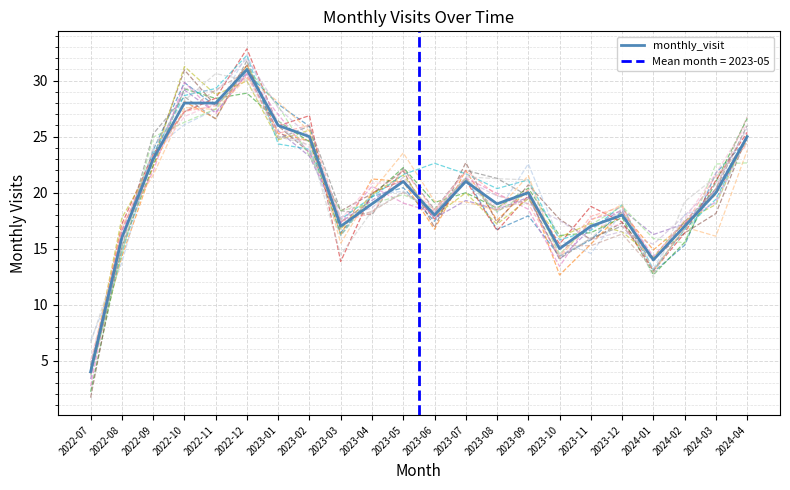

How many values are below 20?

11